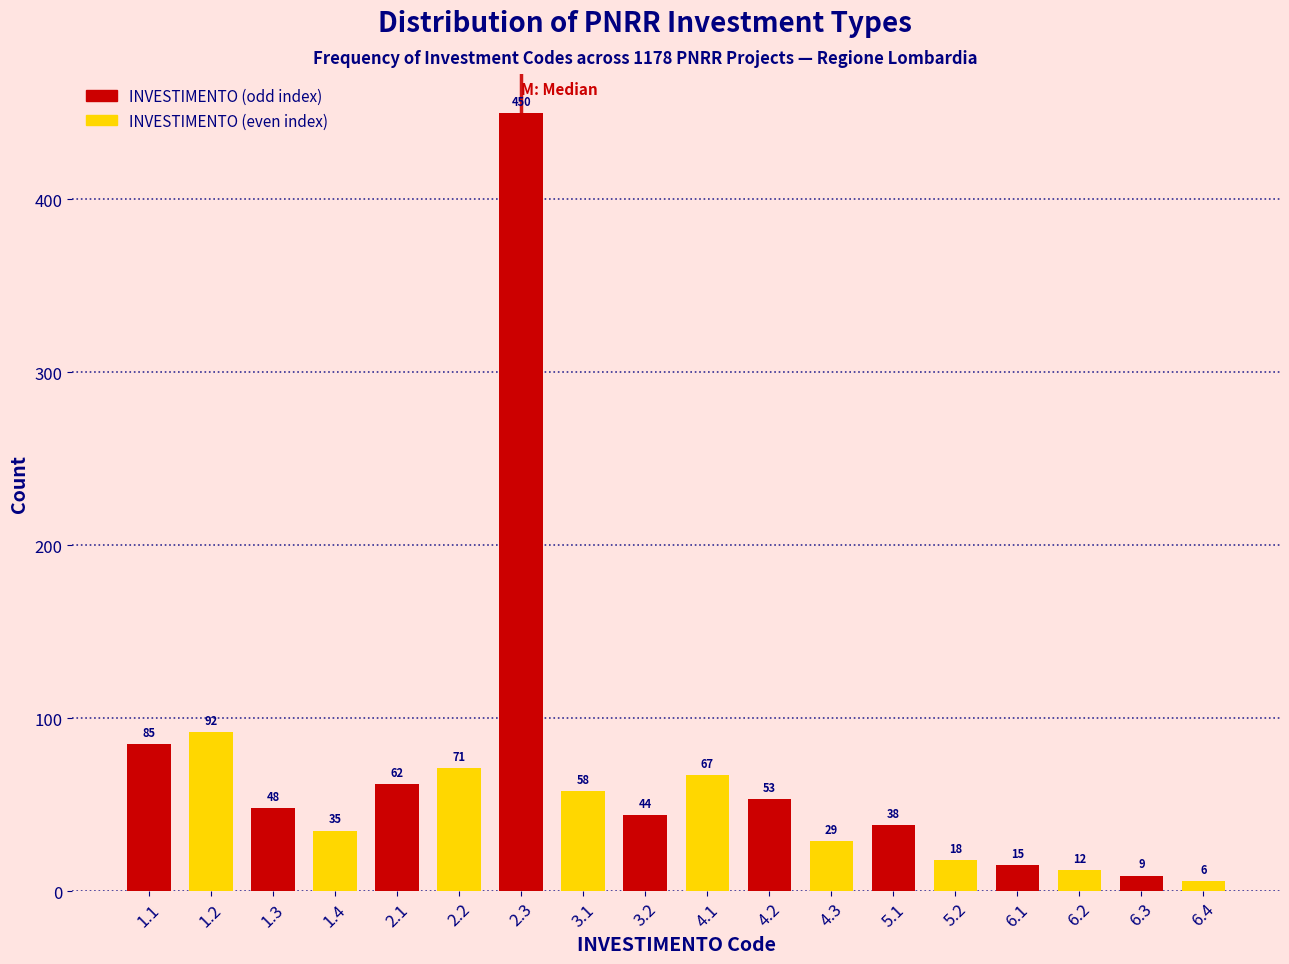

Reading left to right, list all the values displayed in this chart.

85	92	48	35	62	71	450	58	44	67	53	29	38	18	15	12	9	6